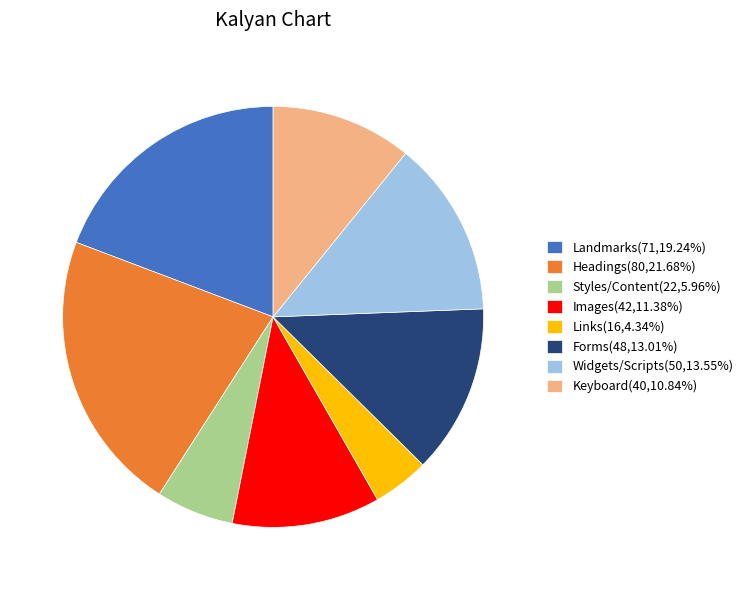

Does any single category account for the majority?

No